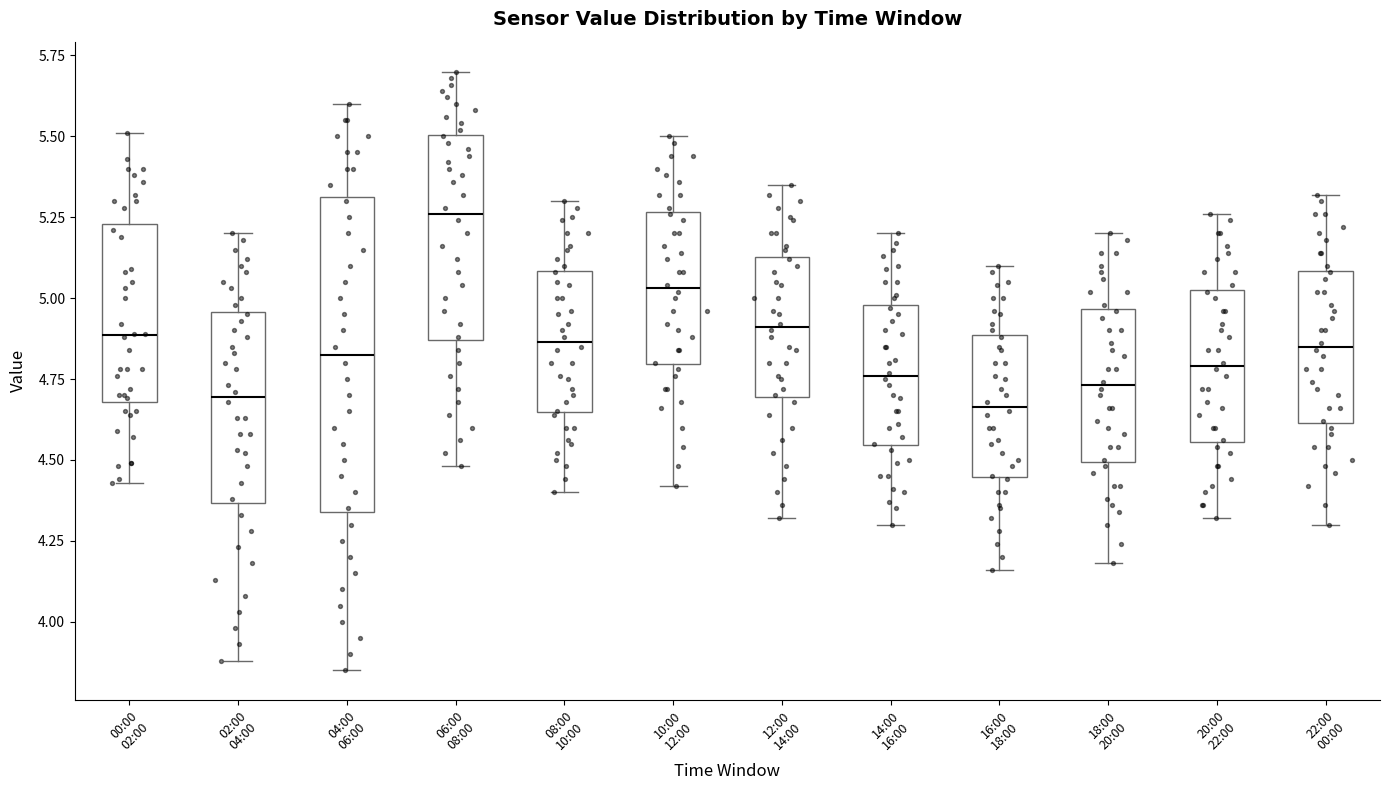

Comparing the boxes themselves (not the whiskers), which one is the tallest?

04:00 06:00